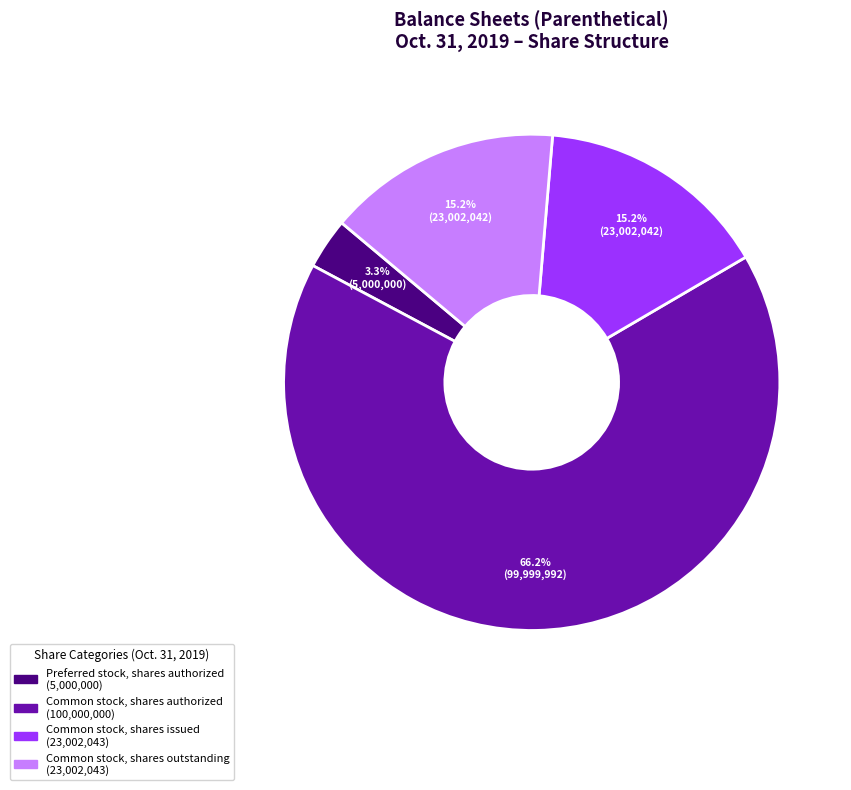

To the nearest percent, what is the difference between the Preferred stock, shares authorized and Common stock, shares outstanding slice percentages?

12%